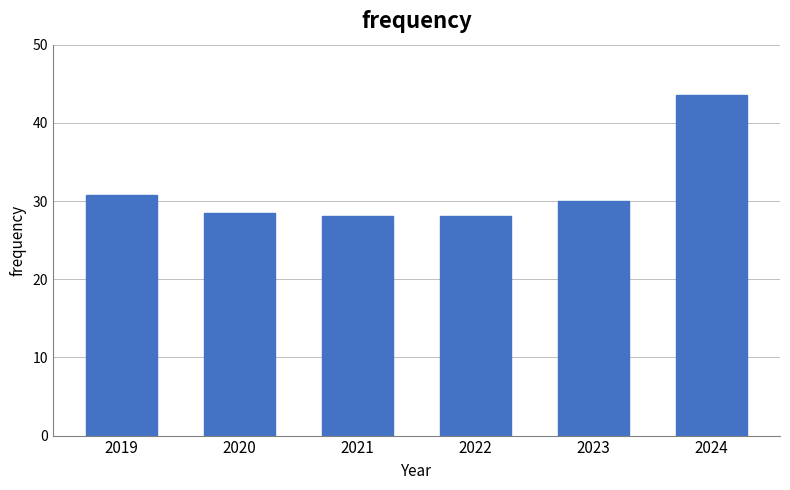

Reading left to right, extract all data points from this chart.

30.7	28.5	28.1	28.1	30.0	43.6